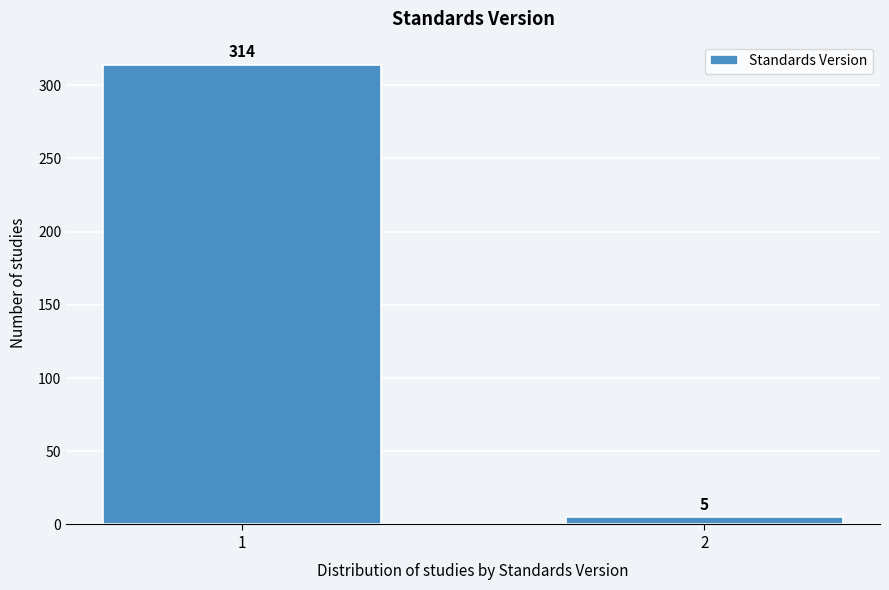

Reading left to right, extract all data points from this chart.

1=314	2=5